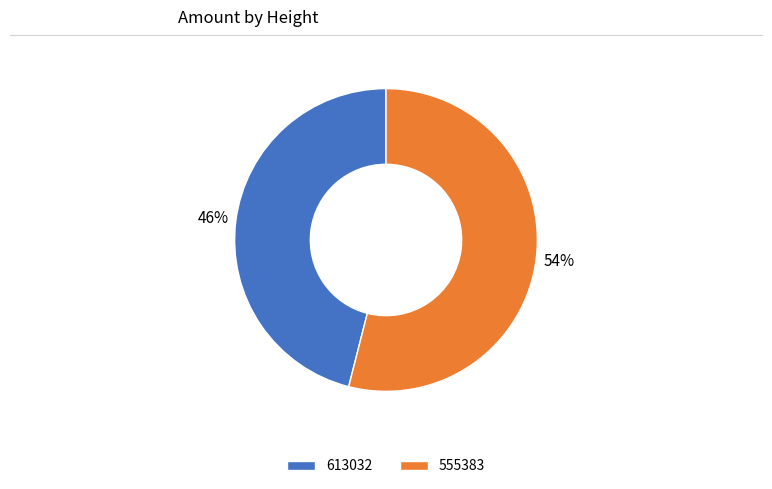

What percentage is the 613032 slice, to the nearest percent?

46%